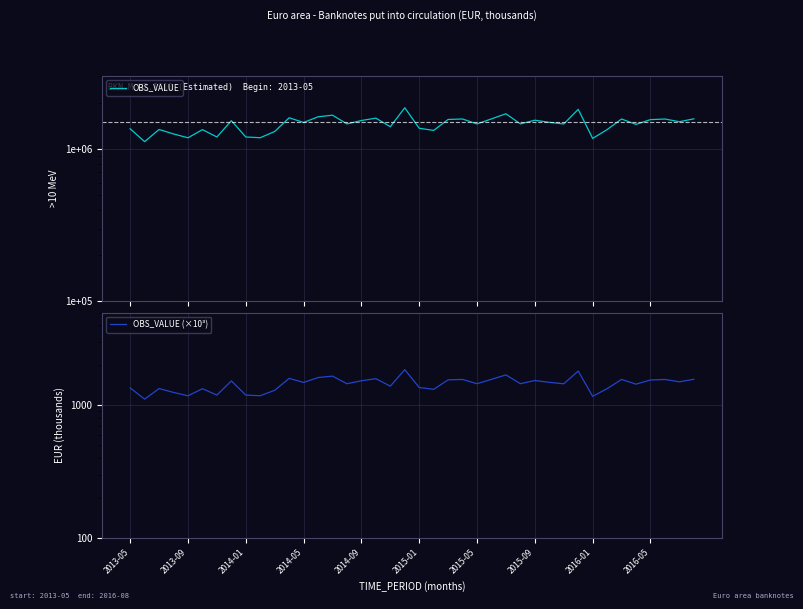

How many values in the OBS_VALUE series exceed 1487628?

20